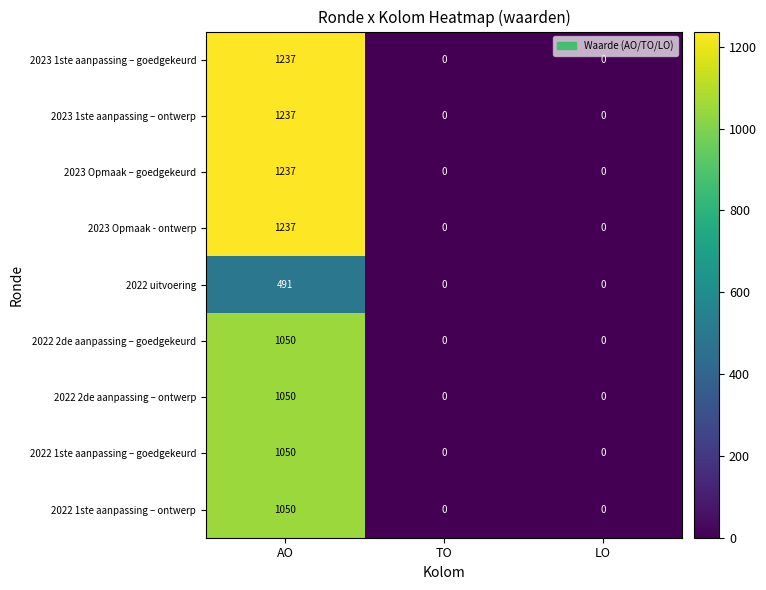

Read the 2023 Opmaak – goedgekeurd value at AO.

1237